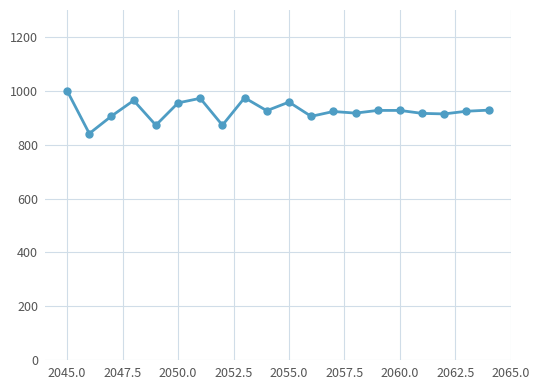

Does the chart have visible grid lines?

Yes